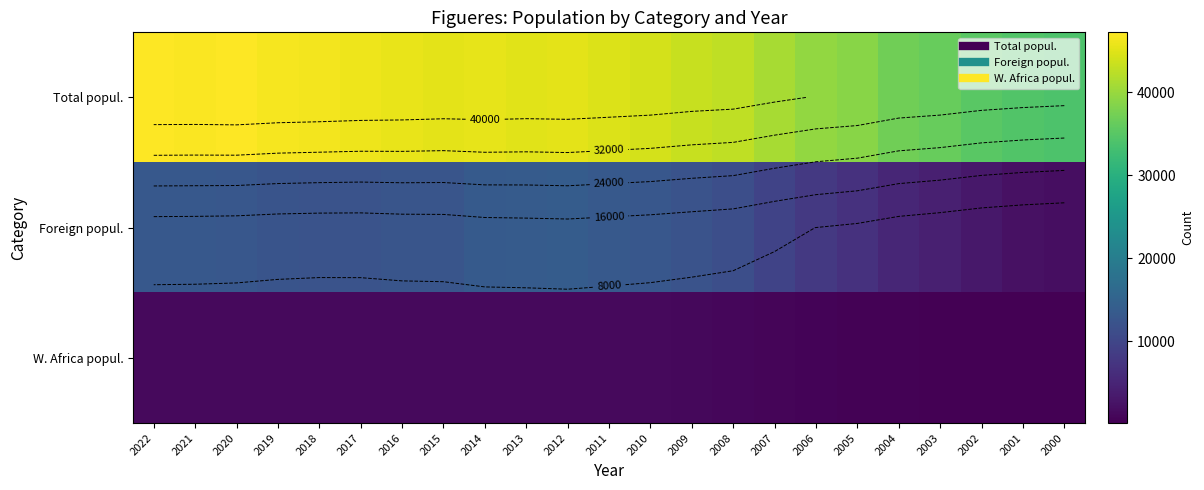

The value of W. Africa popul. at 2021 is 1426. True or false?

True